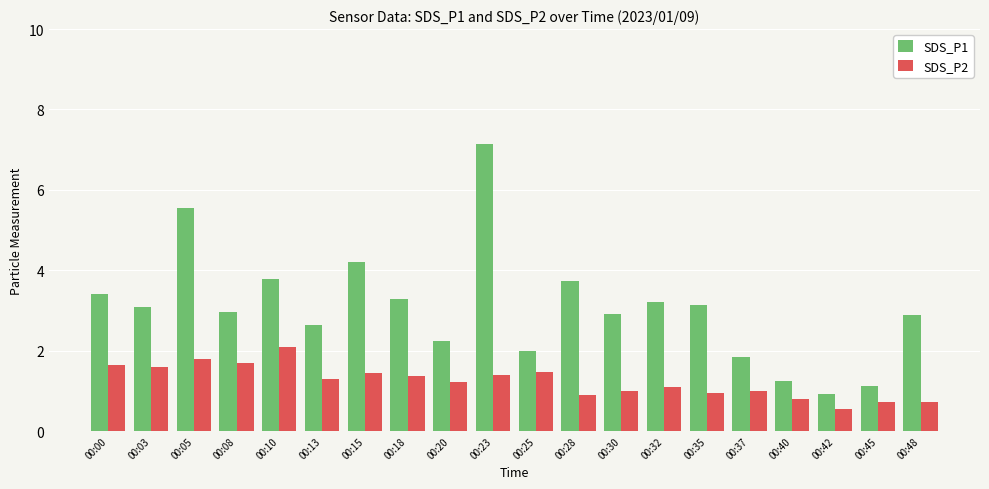

How many data points does each series have?

20